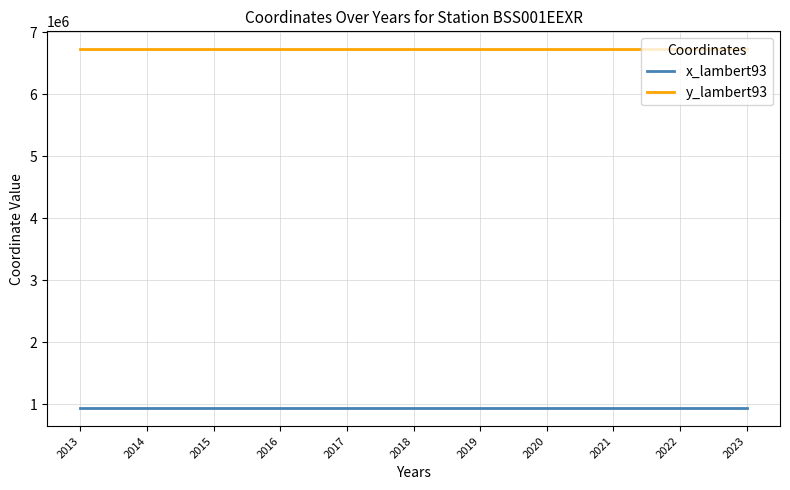

Where is y_lambert93 nearest to the value 6726069?

2023